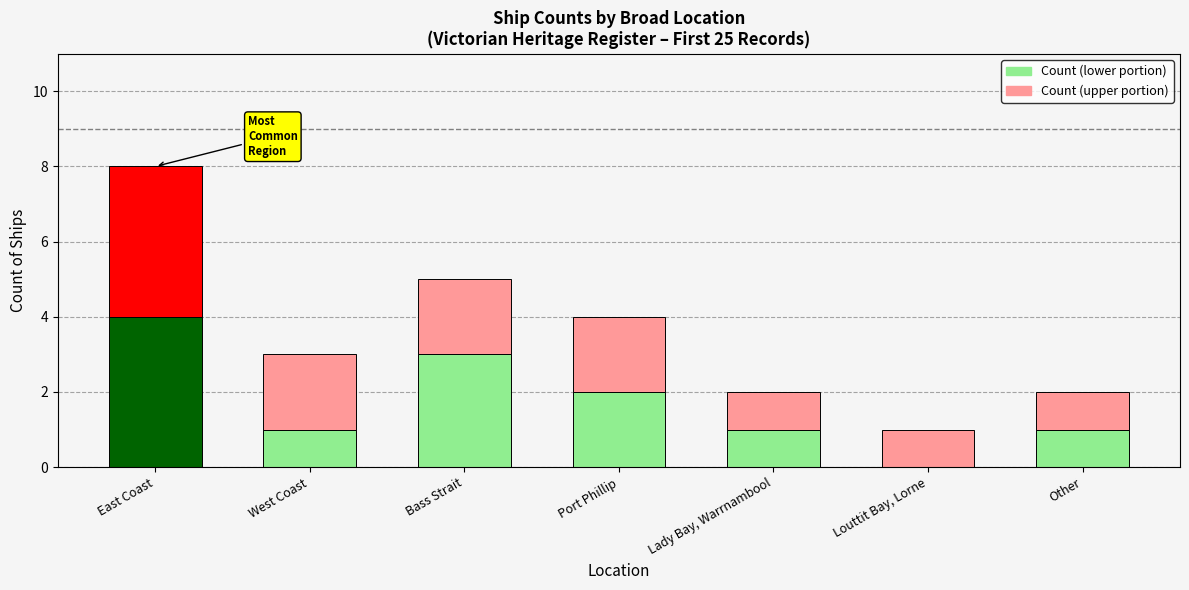

What is the total value across all series at West Coast?

3